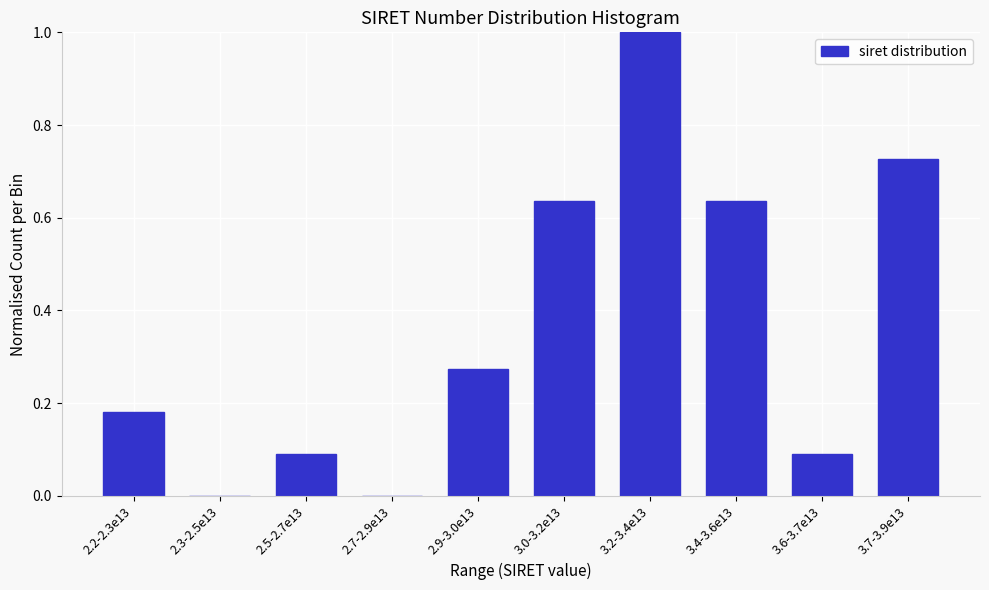

Which category has the highest value across all series?

3.2-3.4e13